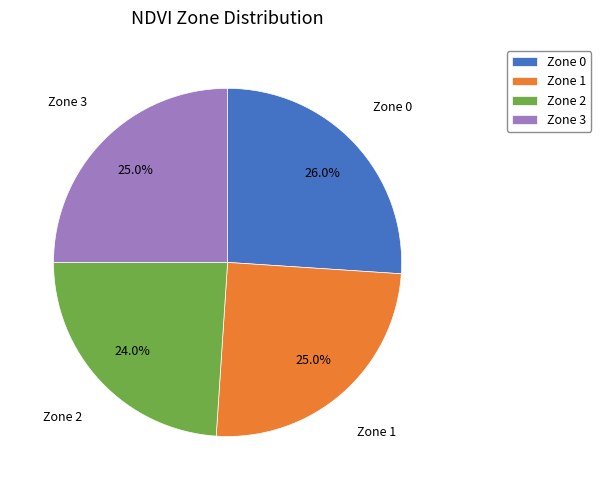

To the nearest percent, what is the difference between the Zone 2 and Zone 3 slice percentages?

1%